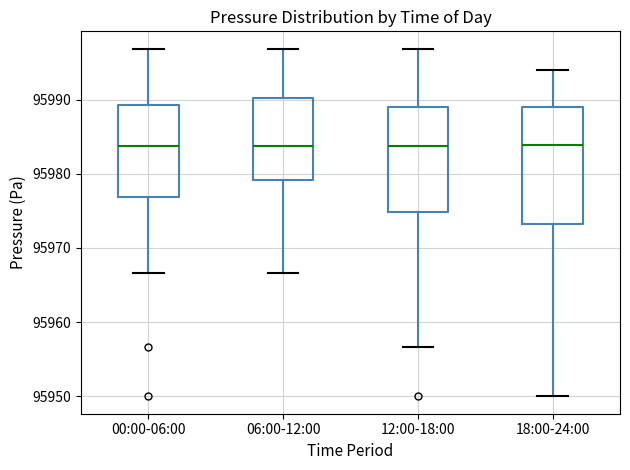

Comparing the boxes themselves (not the whiskers), which one is the tallest?

18:00-24:00